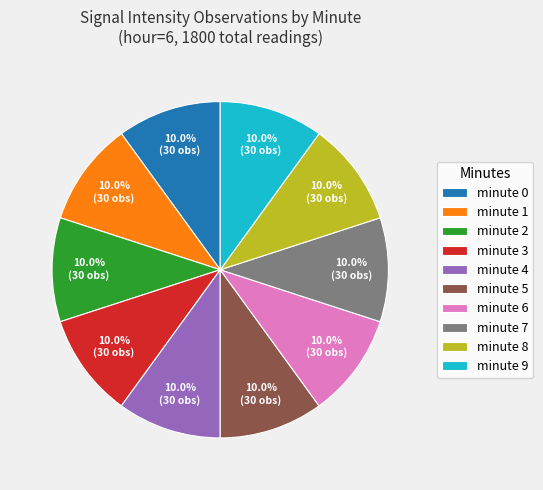

To the nearest percent, what percentage of the pie is minute 0?

10%